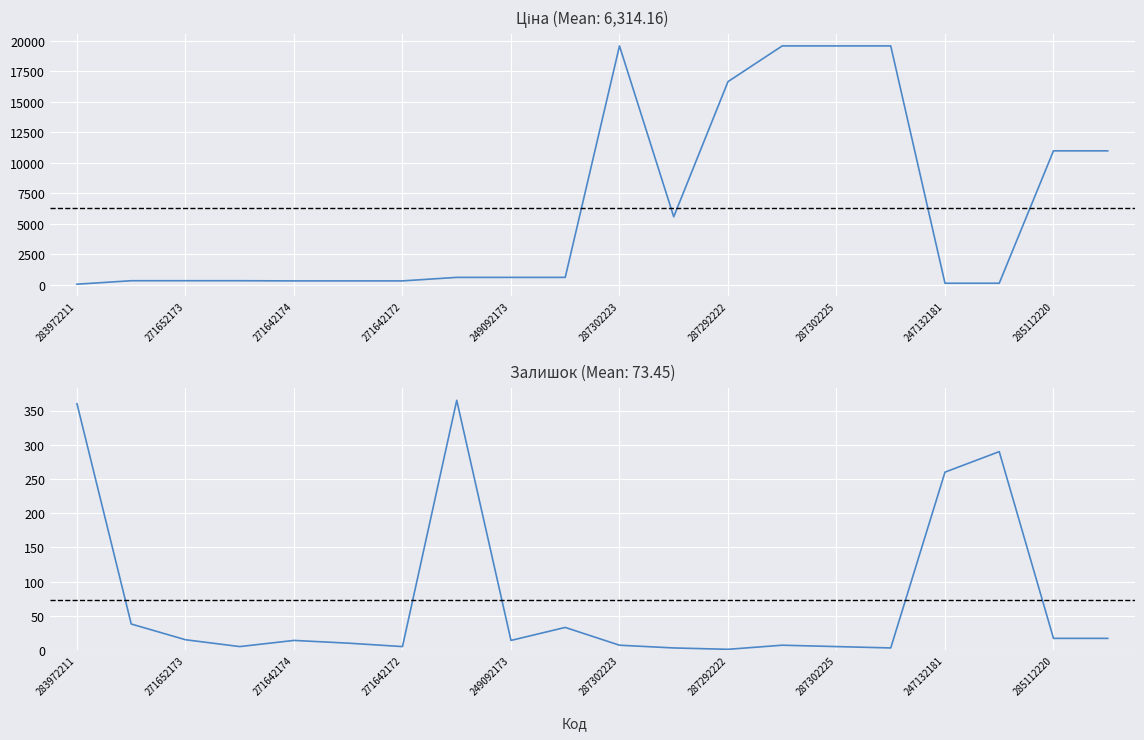

Which series has the largest total across all categories?

Ціна